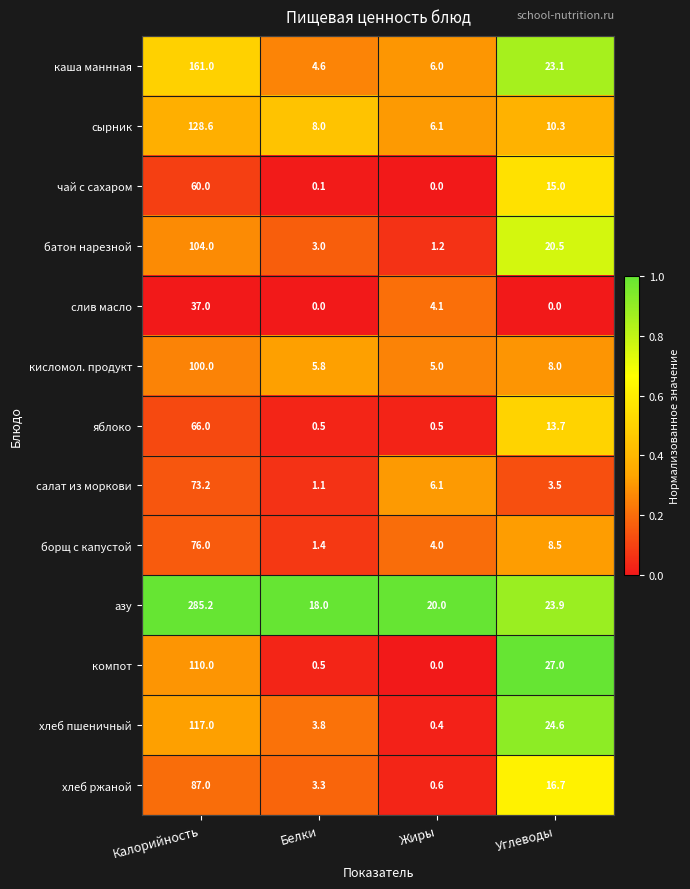

The value of чай с сахаром at Углеводы is 15.0. True or false?

True